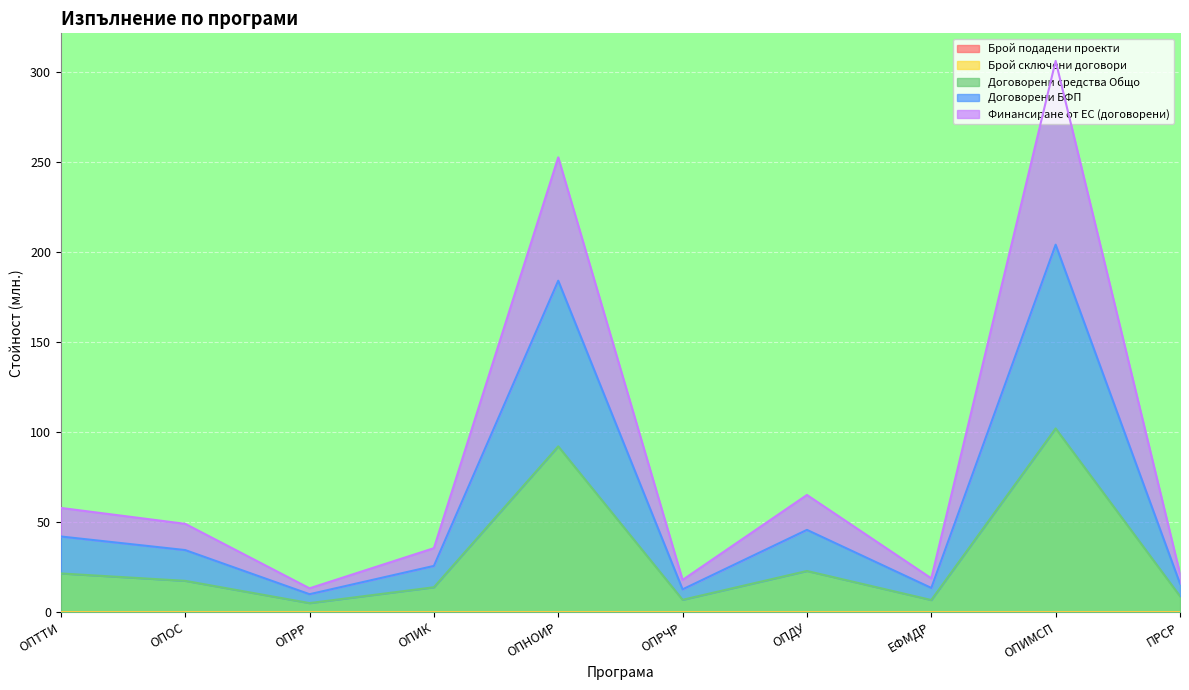

Is the value of Брой подадени проекти at ОПРЧР greater than the value of Договорени БФП at ОПРЧР?

No